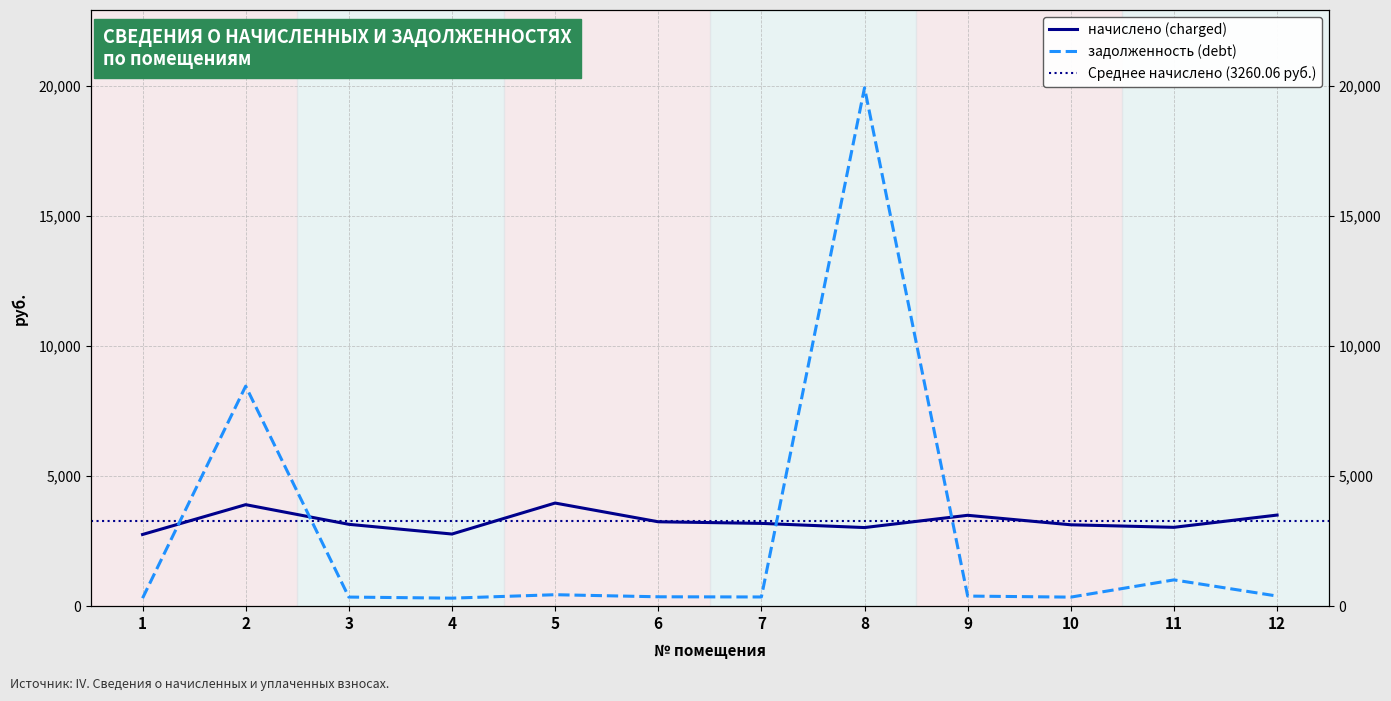

Which series has the largest total across all categories?

начислено (charged)